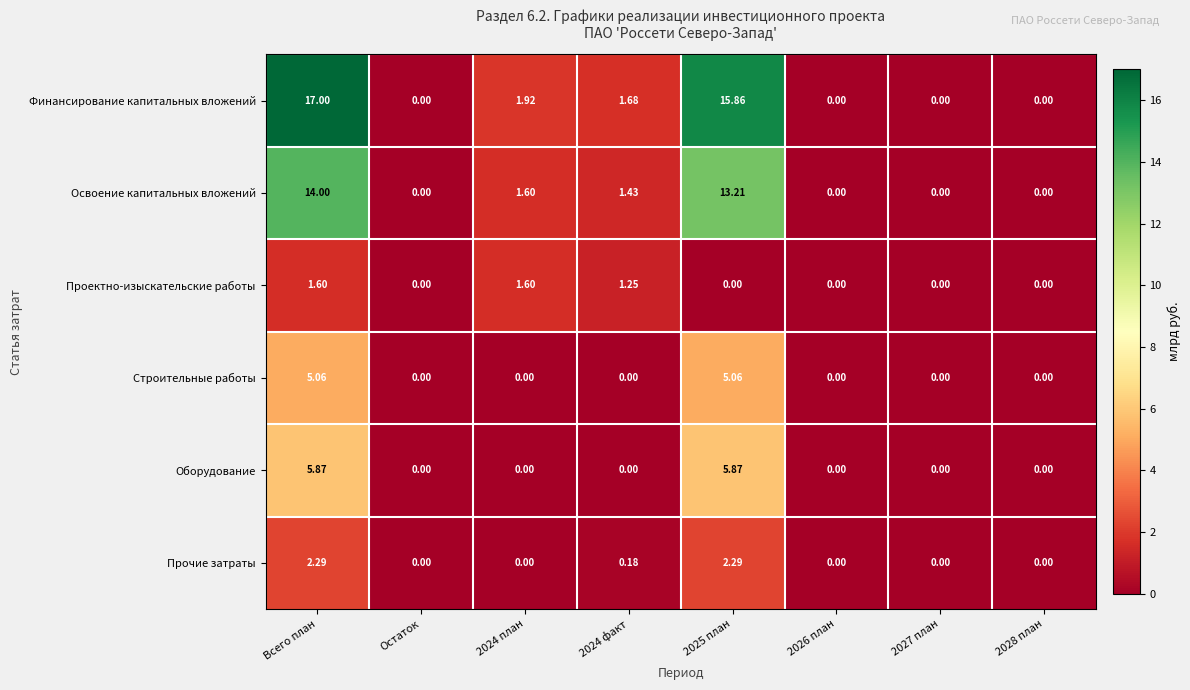

List the series in order of their peak value, lowest first.

Проектно-изыскательские работы, Прочие затраты, Строительные работы, Оборудование, Освоение капитальных вложений, Финансирование капитальных вложений